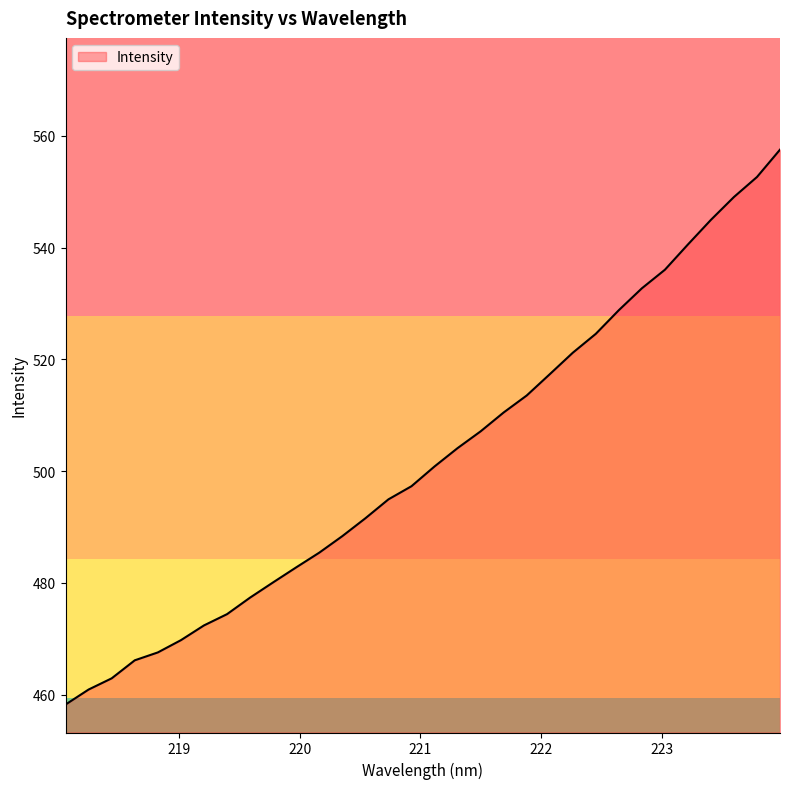

What is the difference between the maximum and minimum values?

99.3